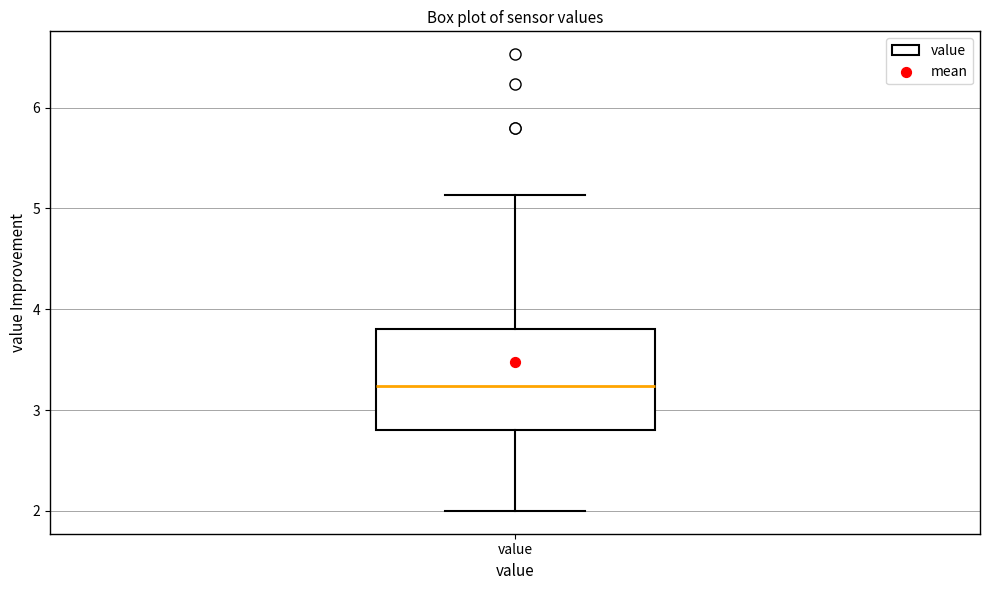

Where does the median line of the box for value sit on the y-axis? The values are not printed on the chart, so give them approximately, as read against the axis.

3.2